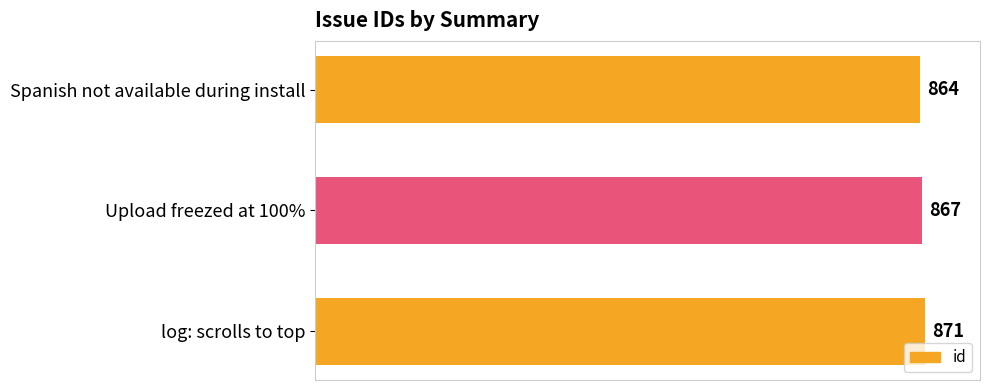

Count the values in the range 864 to 871.

3